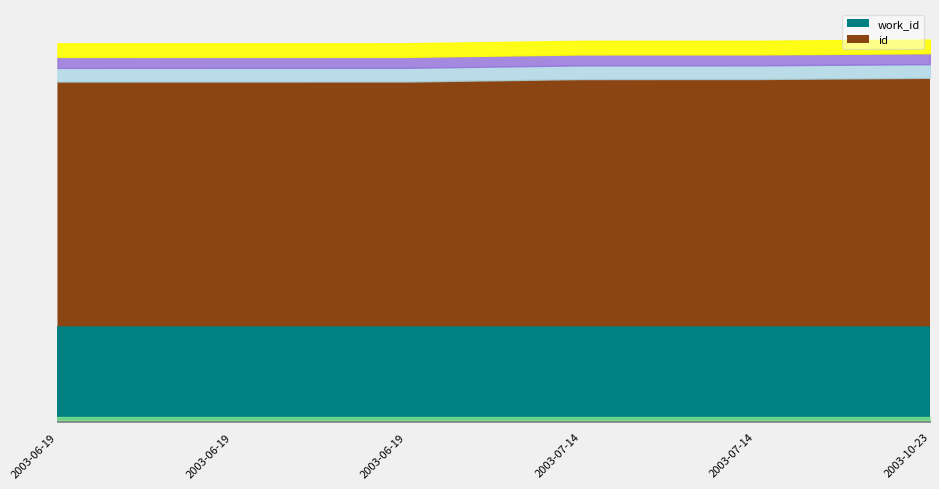

Reading right to left, transcribe all the data shown in this chart.

id: 9098	9054	9053	8963	8962	8961
work_id: 3495	3495	3495	3495	3495	3495